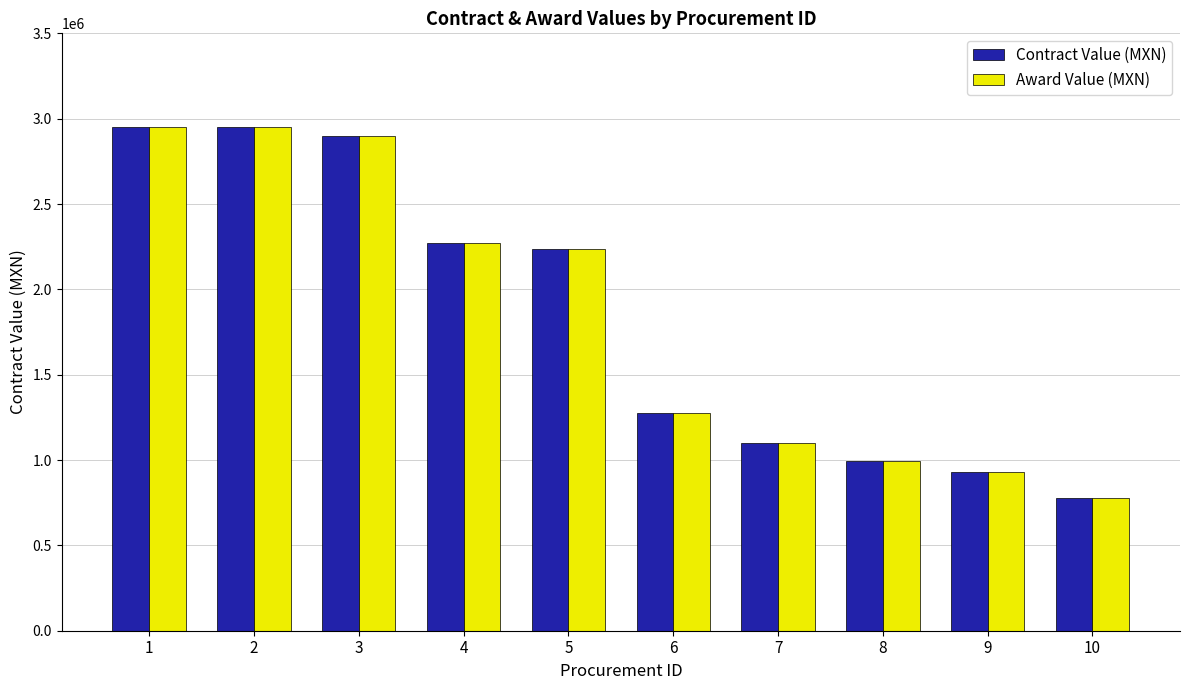

At which label does Award Value (MXN) first exceed 2238880?

1